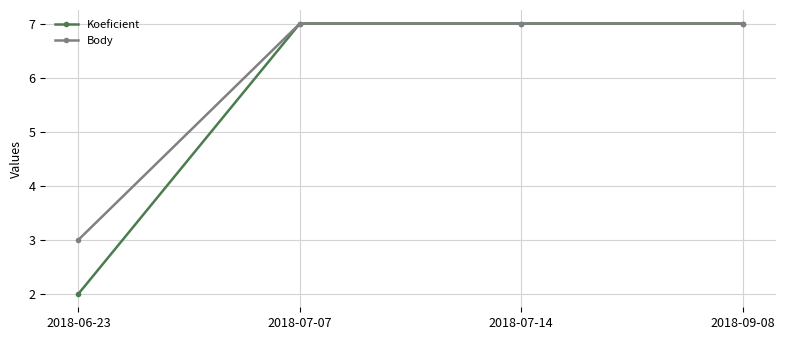

Which series changed the most between 2018-06-23 and 2018-07-14?

Koeficient